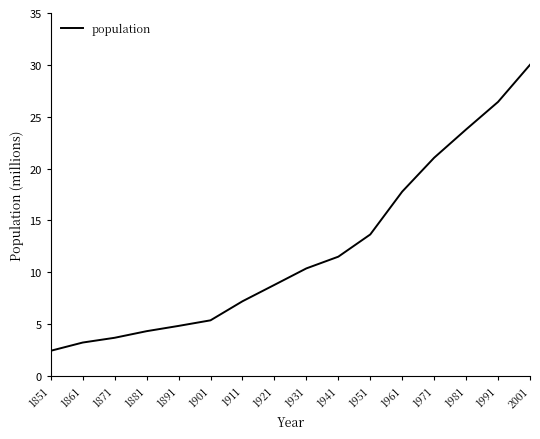

Reading left to right, what are all the values shown in this chart?

2.4	3.2	3.7	4.3	4.8	5.4	7.2	8.8	10.4	11.5	13.6	17.8	21.0	23.8	26.4	30.0